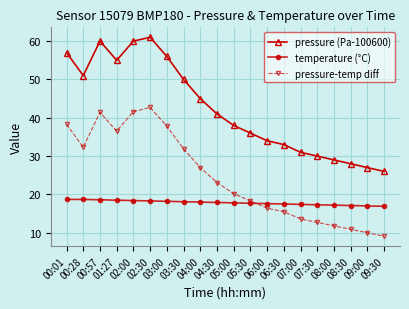

The temperature (°C) series shows 4.0 at 00:28. True or false?

False